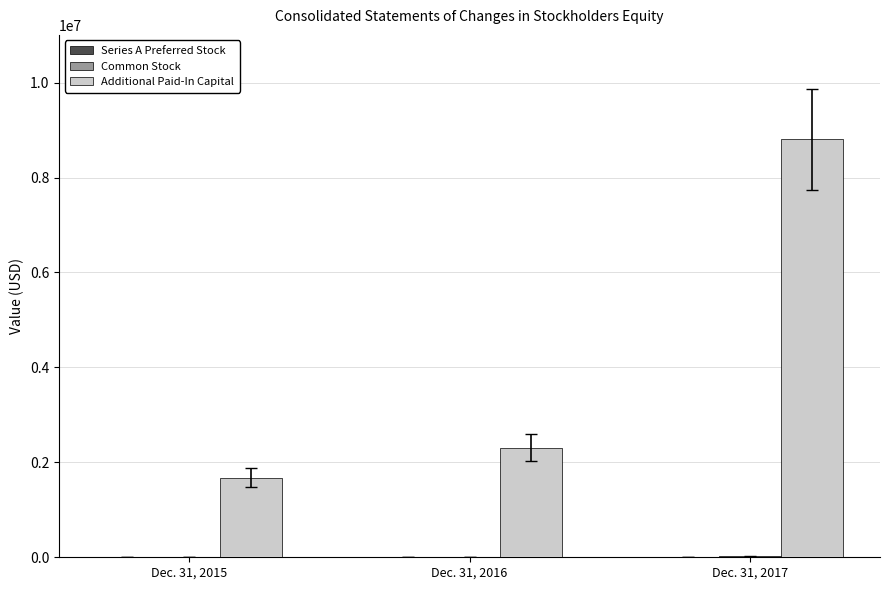

What is the greatest value displayed?

8803904